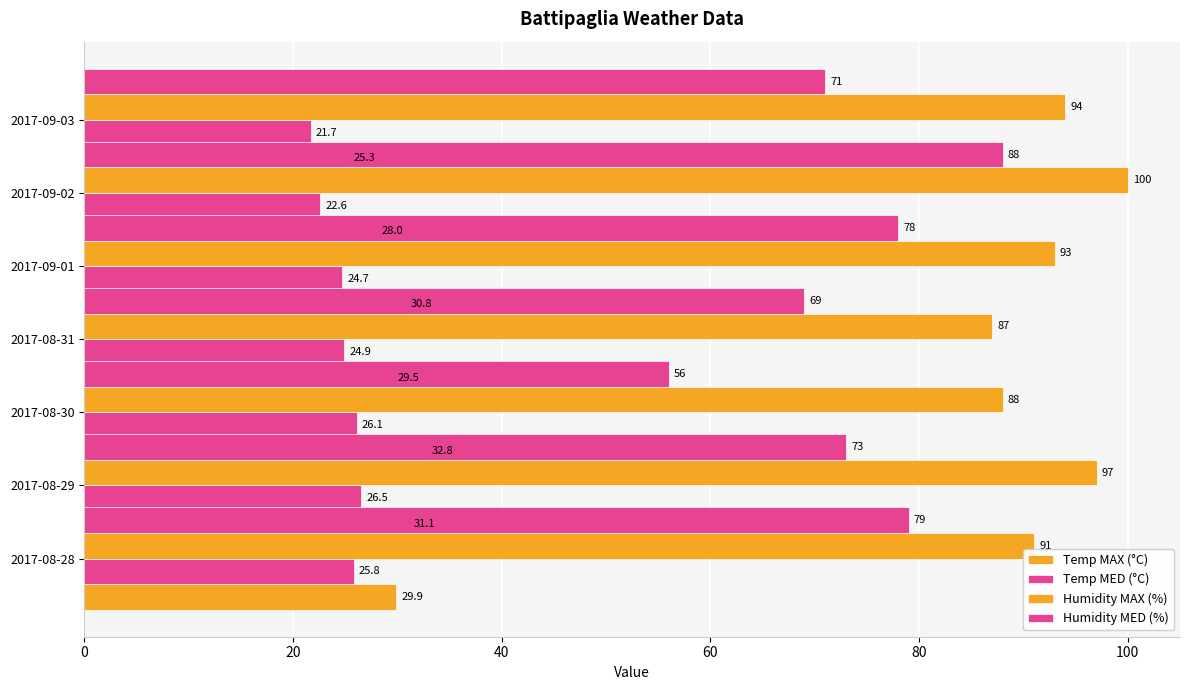

What is the average value of the Temp MED (°C) series?

24.6